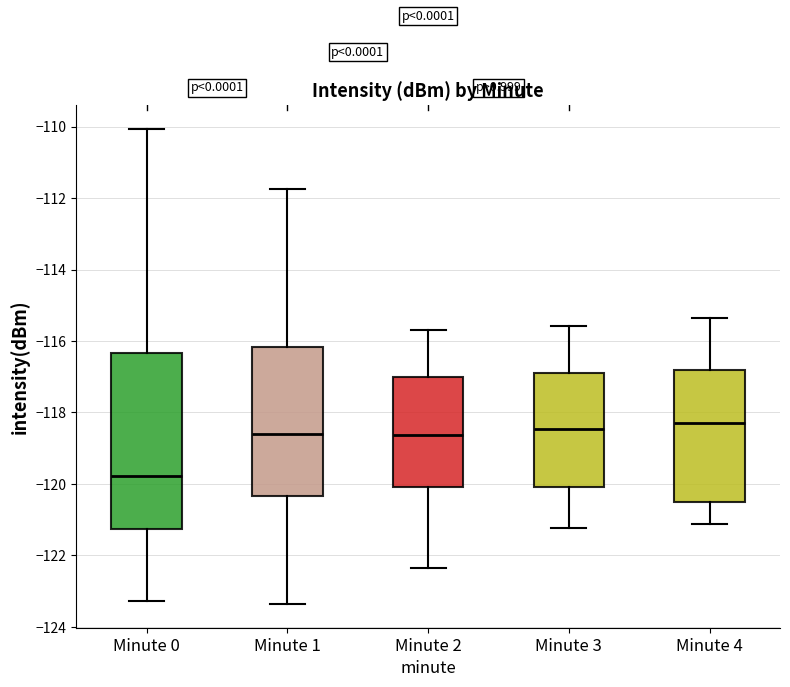

Which box is the tallest, from its lower edge to its upper edge?

Minute 0